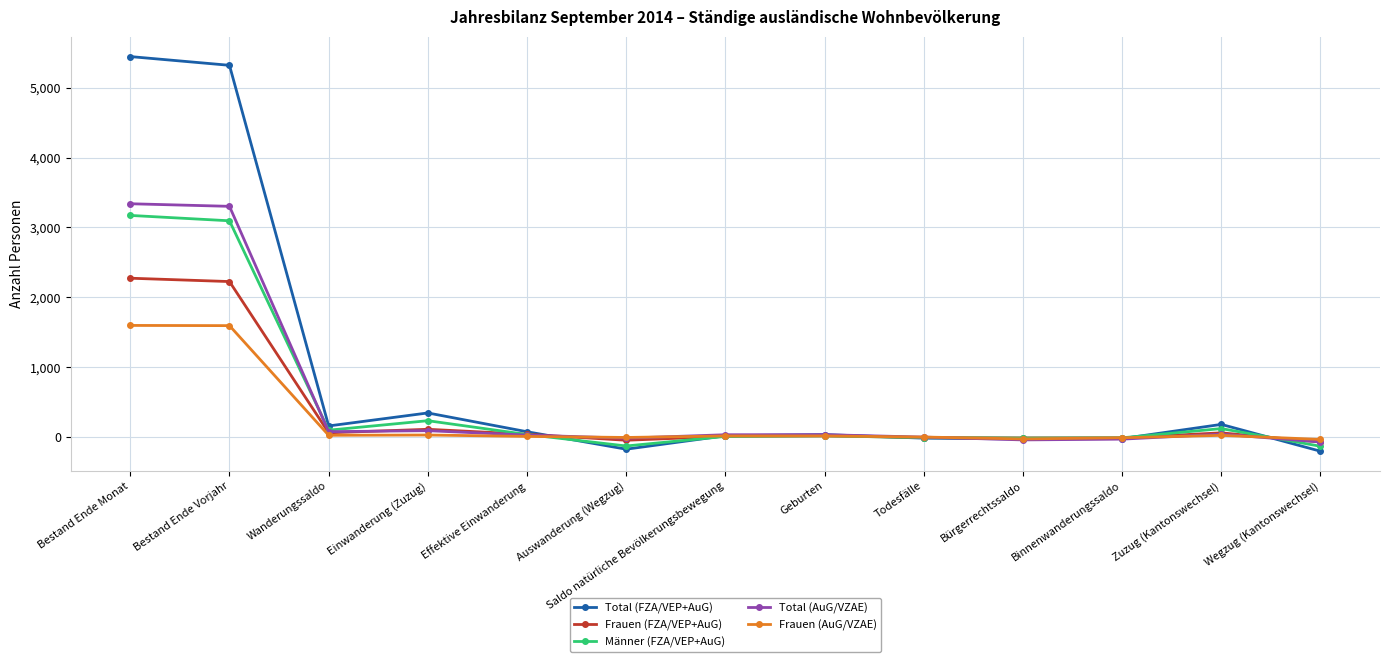

True or false: Total (AuG/VZAE) has more than 0 points higher than both neighbors.

True